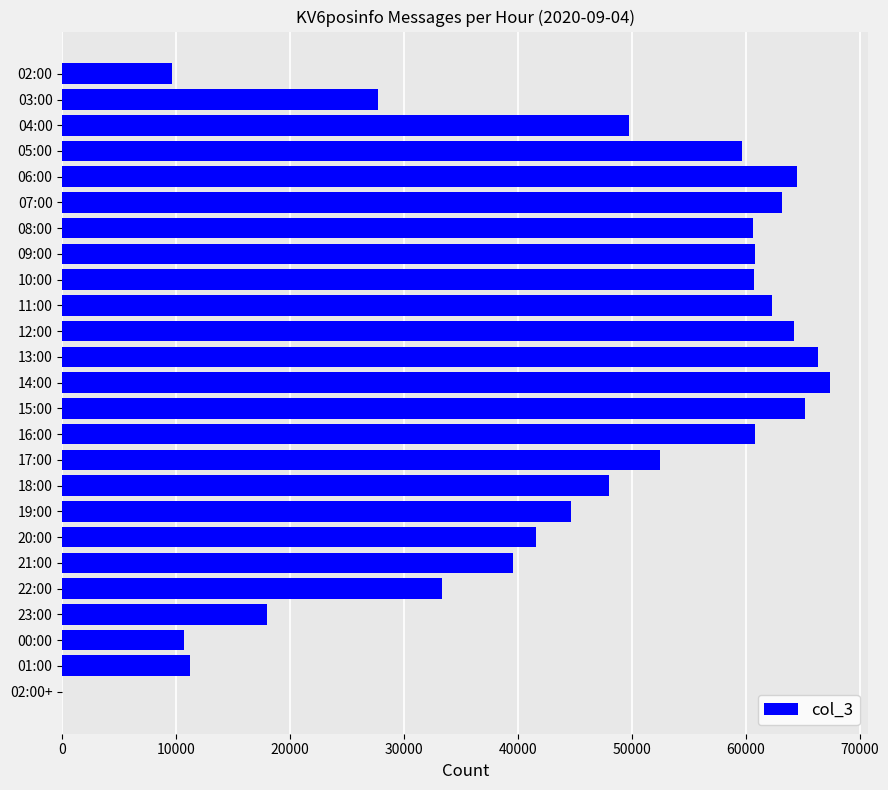

Between 05:00 and 04:00, which is larger?

05:00